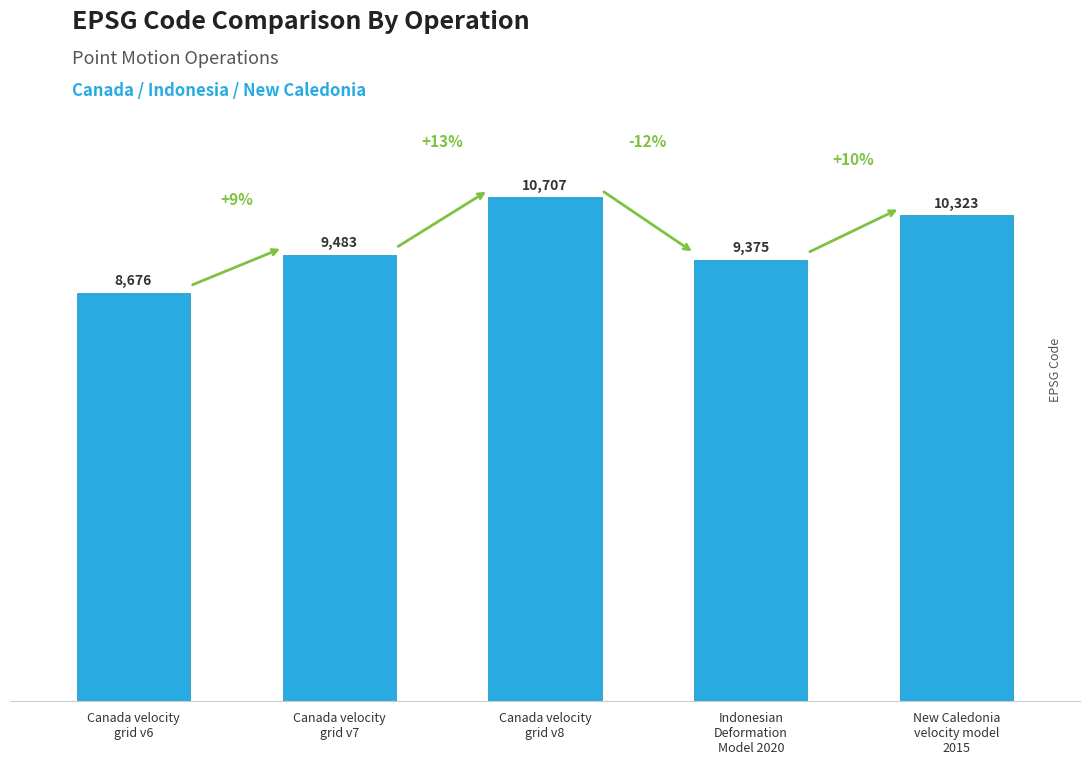

Does the chart contain stacked bars?

No